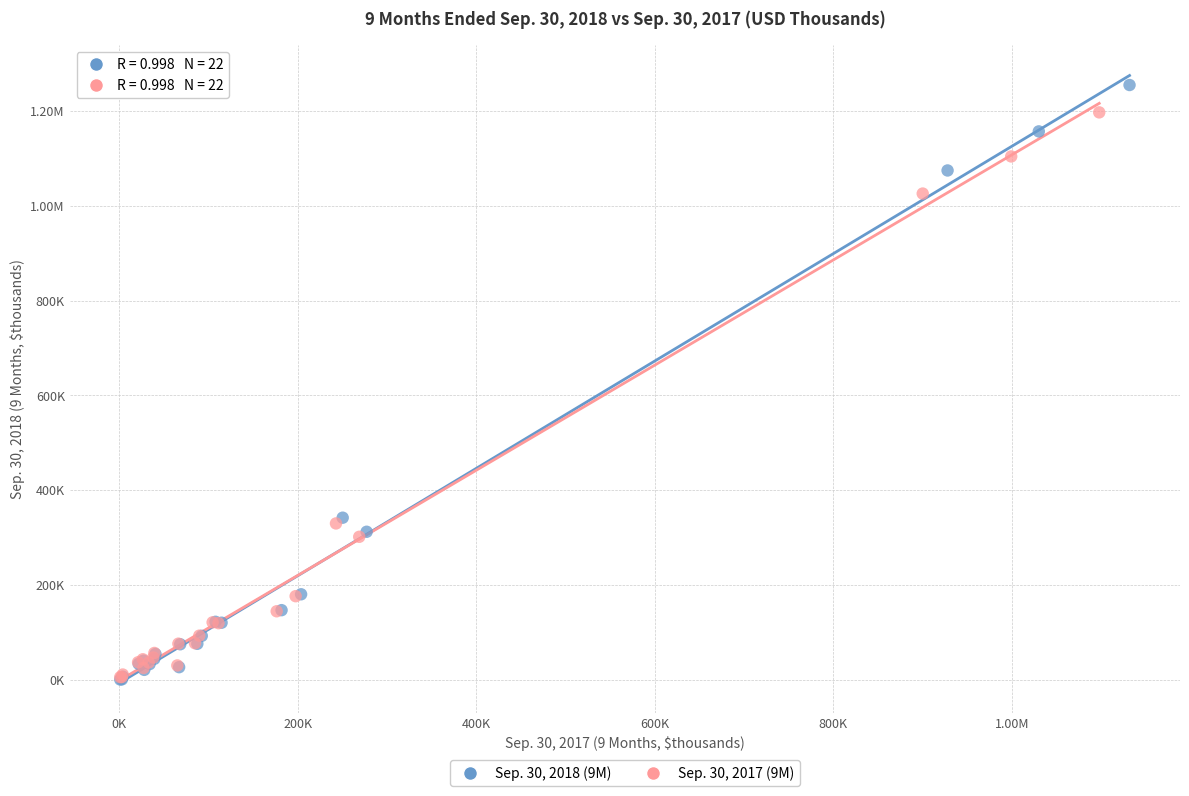

What are all the series names shown in the legend?

Sep. 30, 2018 (9M), Sep. 30, 2017 (9M)